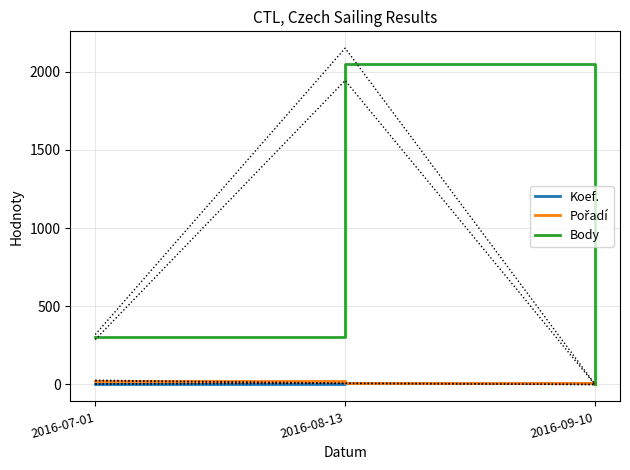

Reading left to right, transcribe all the data shown in this chart.

Koef.: 3	8	0
Pořadí: 25	7	0
Body: 303	2047	0